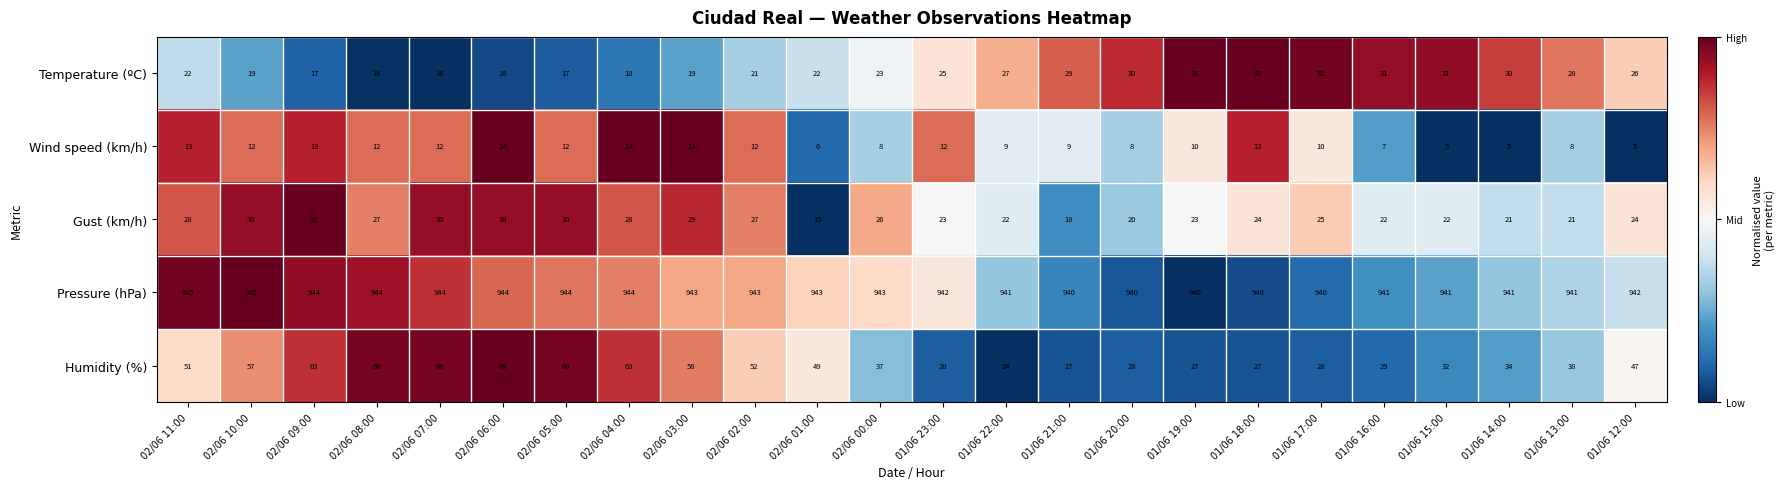

Which series has the largest total across all categories?

Pressure (hPa)